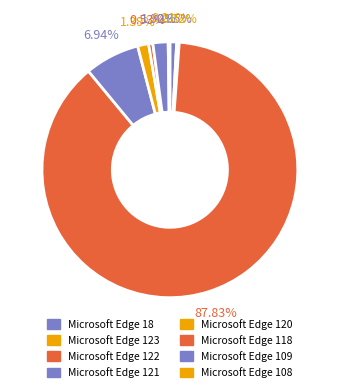

What percentage is the Microsoft Edge 120 slice, to the nearest percent?

1%